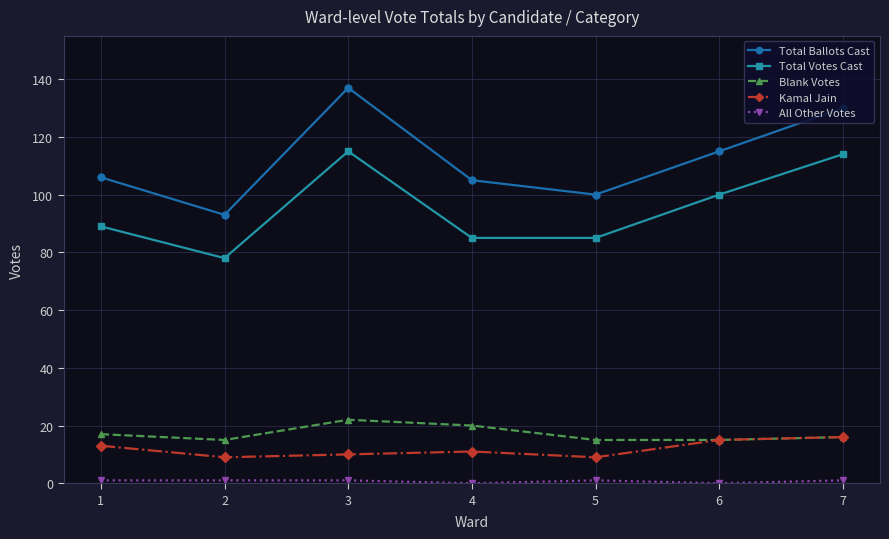

What is the highest value of the Kamal Jain series?

16